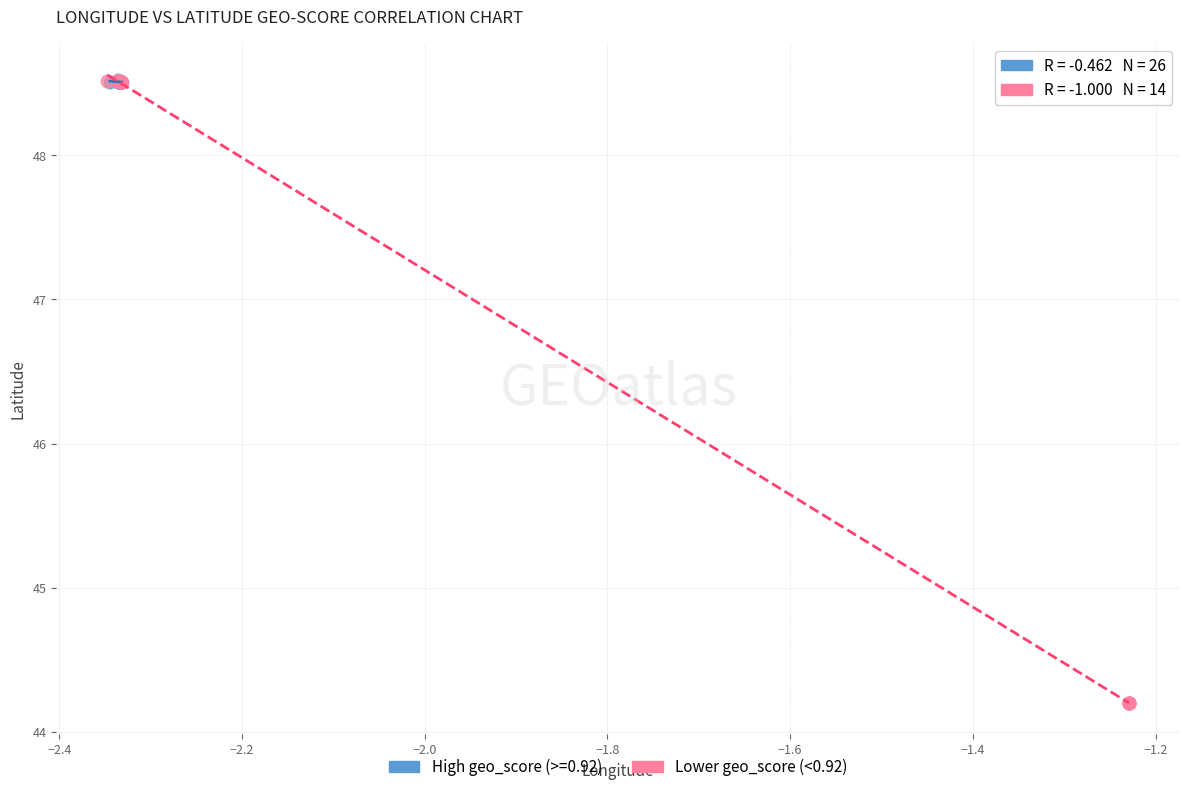

Which series reaches the minimum Y coordinate?

Lower geo_score (<0.92)